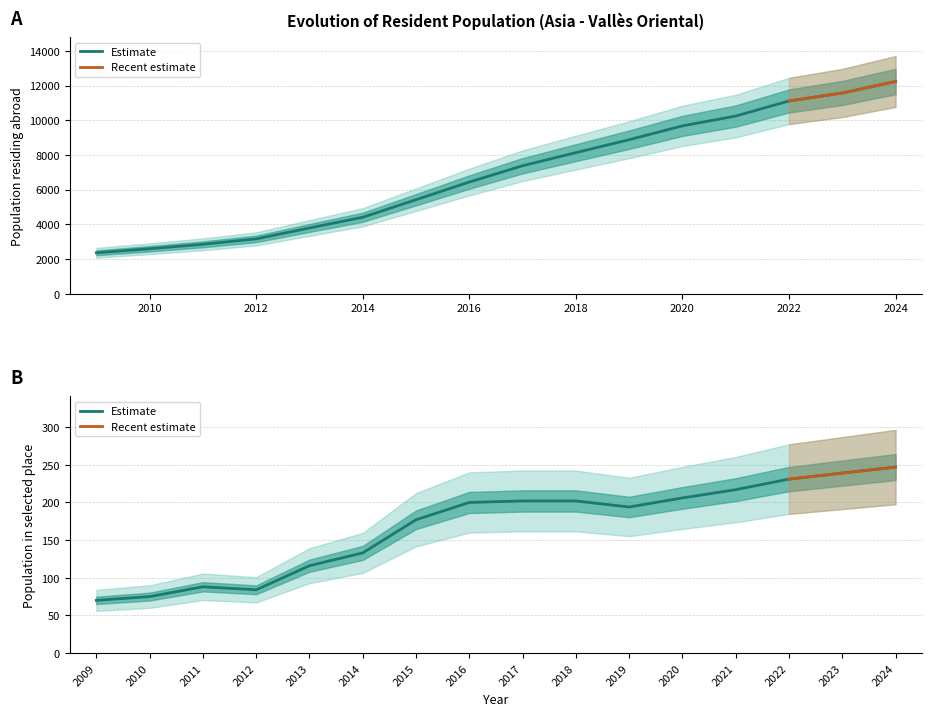

What is the difference between the maximum and second lowest values in the Population in selected place series?

172